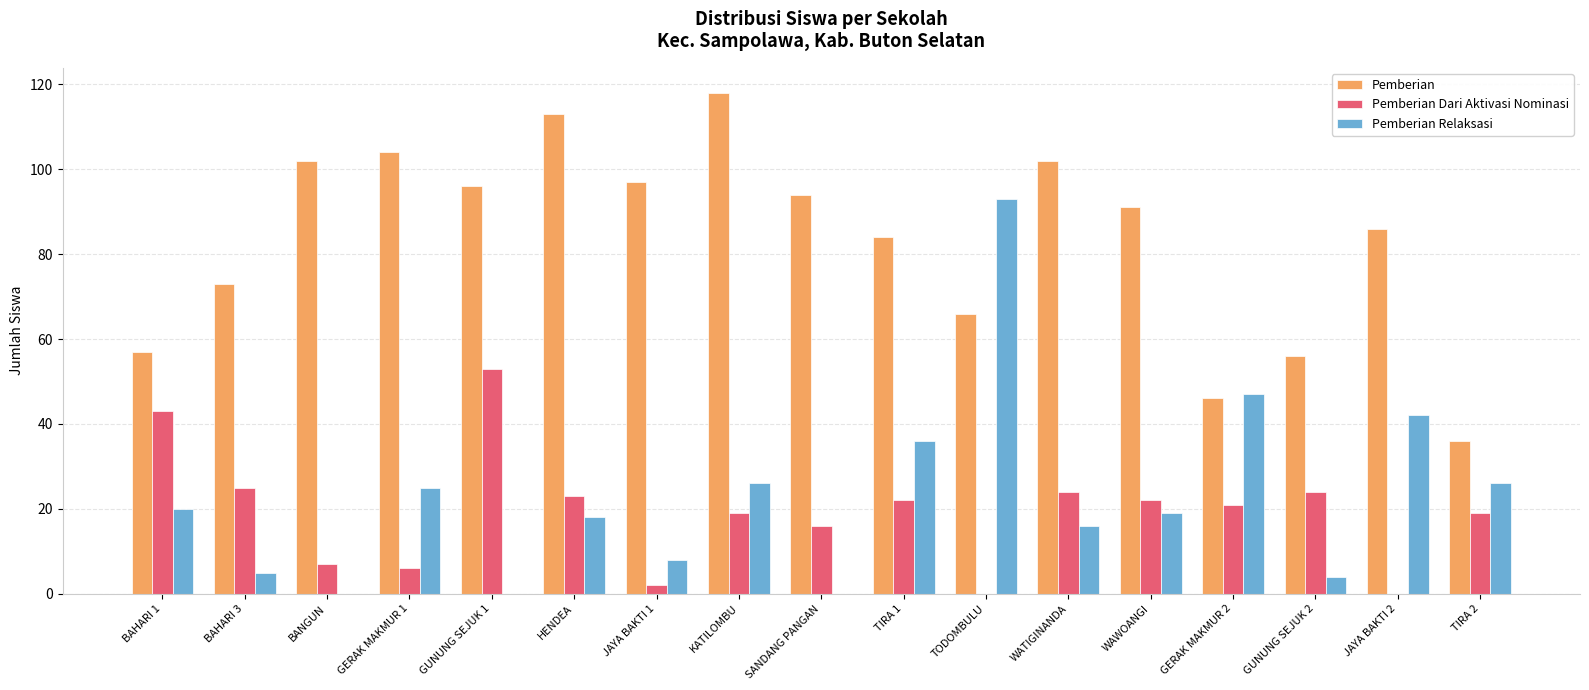

At which label does Pemberian first exceed 91?

BANGUN